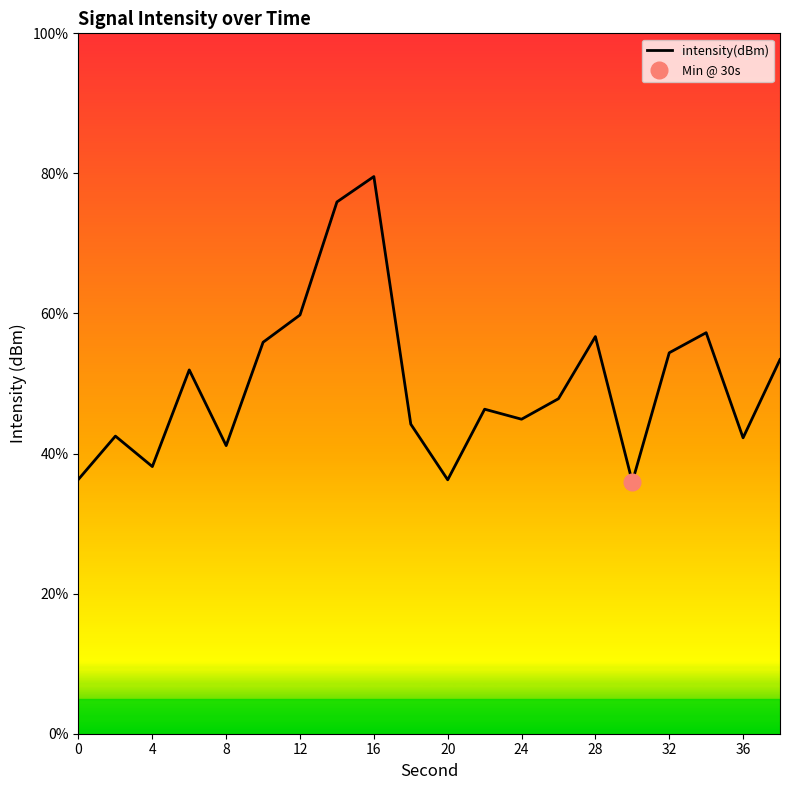

The value of intensity(dBm) at 32 is 85.2. True or false?

False